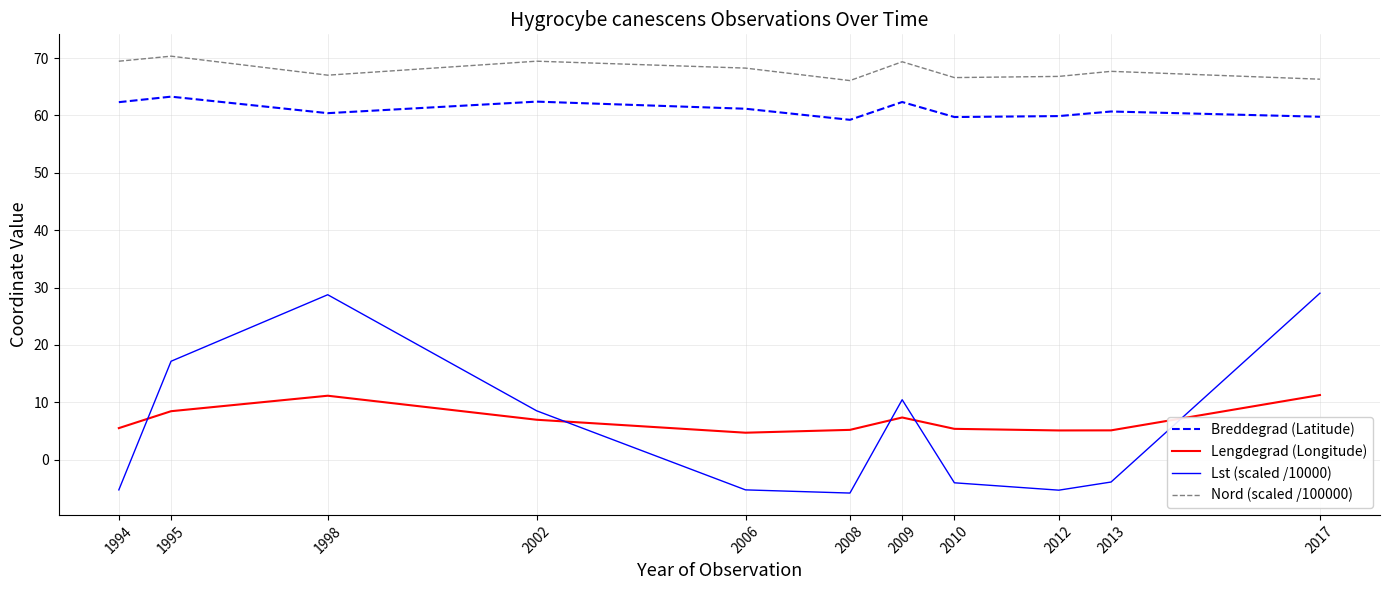

What is the minimum value for Lengdegrad (Longitude)?

4.7